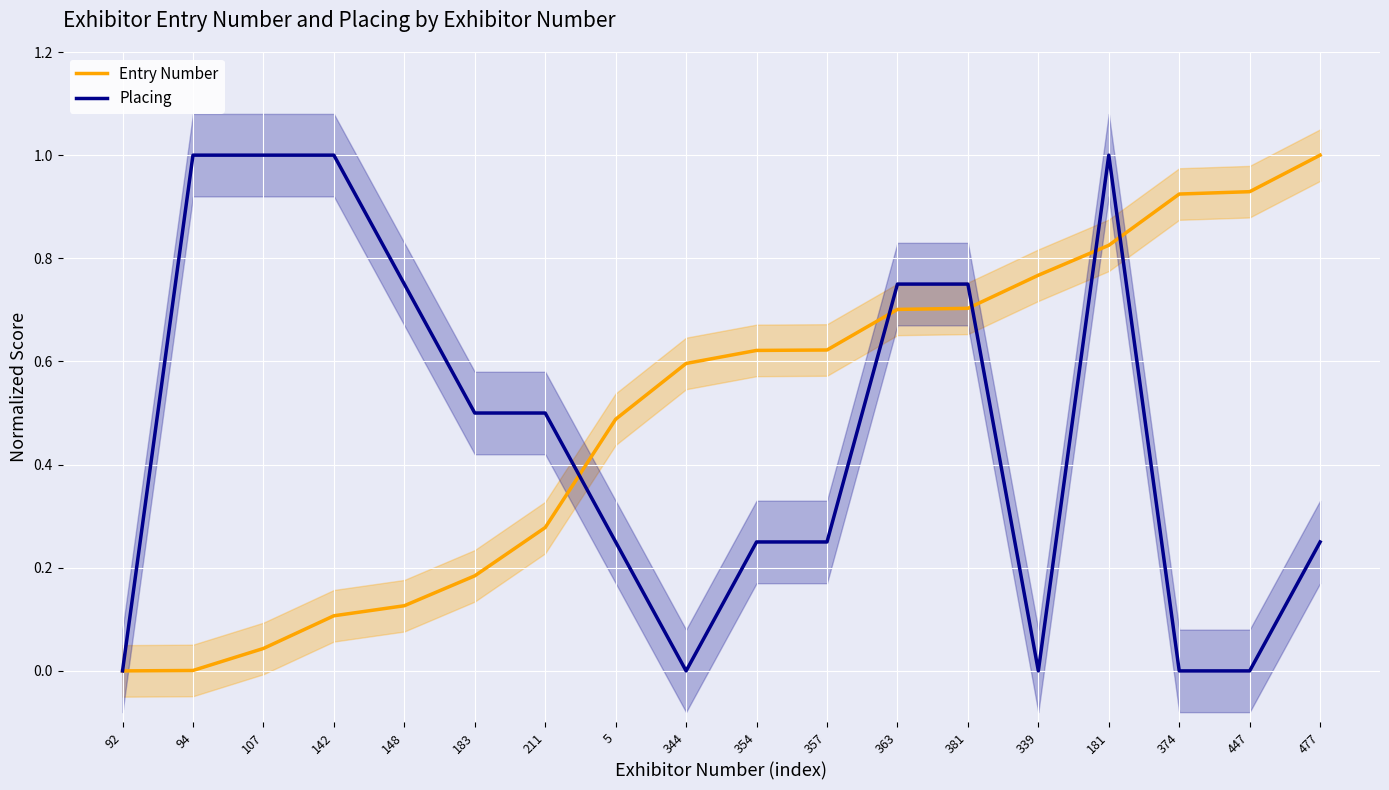

In Placing, how many points are higher than both neighbors (excluding endpoints)?

1